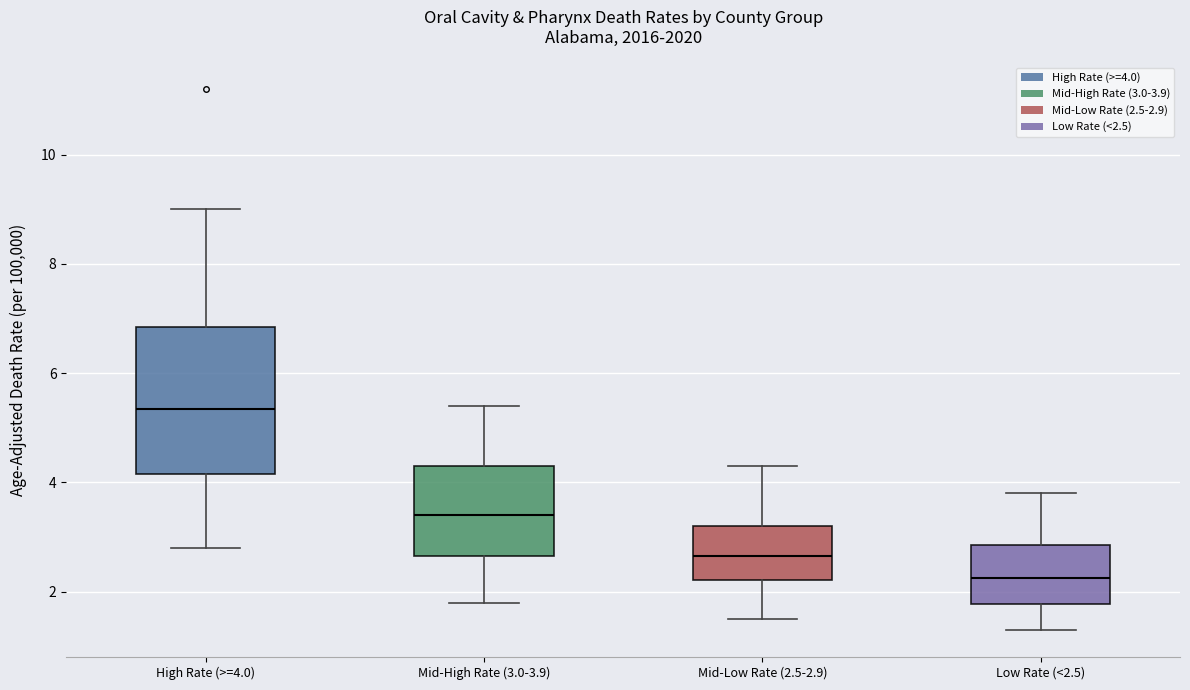

Which box has the lowest median line?

Low Rate (<2.5)